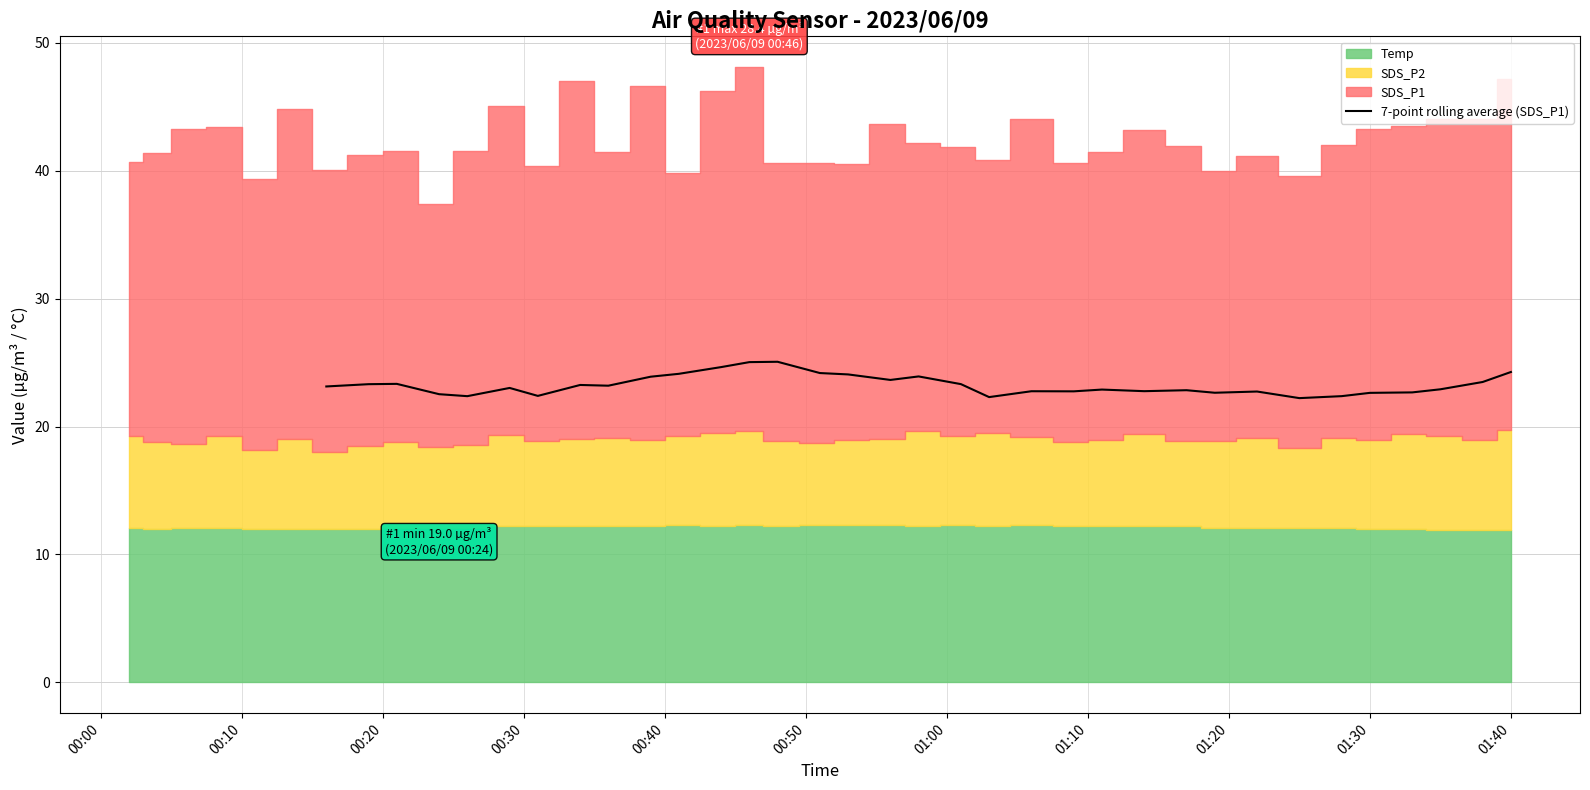

What is the value of the 11th point from the left?

22.4